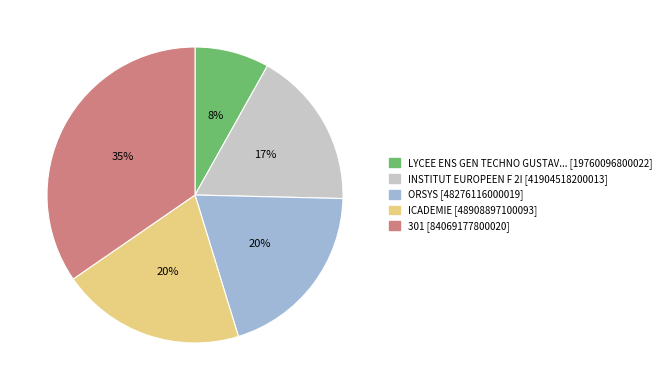

How many segments does this pie chart have?

5